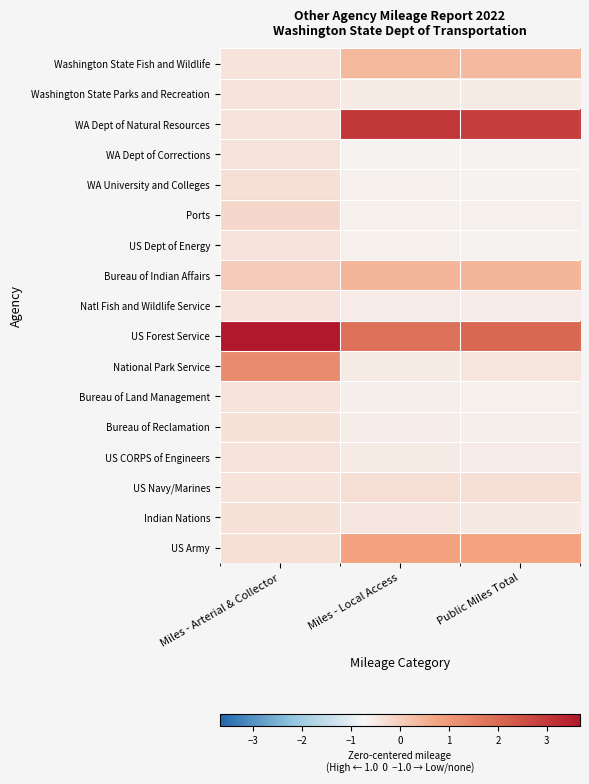

Count the number of categories in the chart.

3